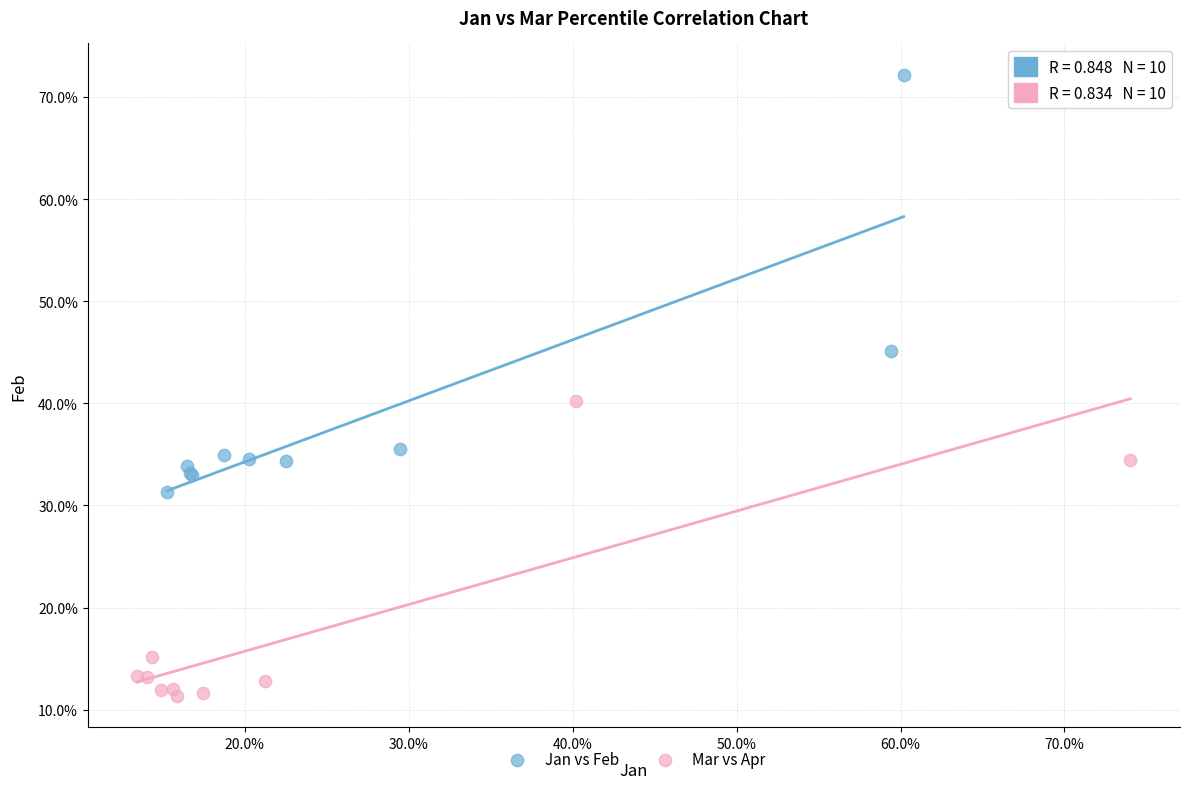

What are all the series names shown in the legend?

Jan vs Feb, Mar vs Apr